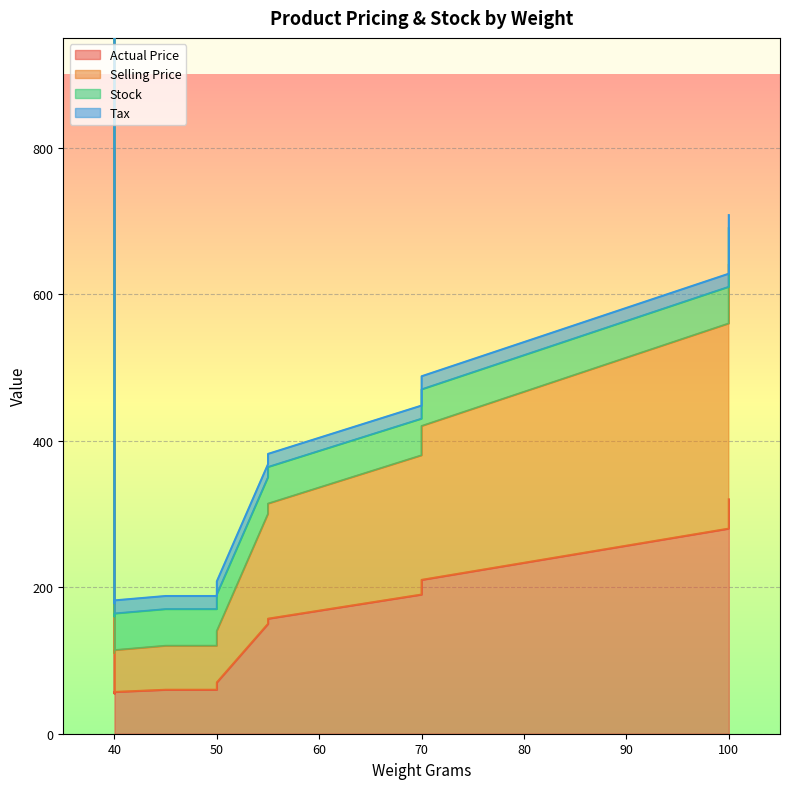

At which category is the sum across all series the highest?

40